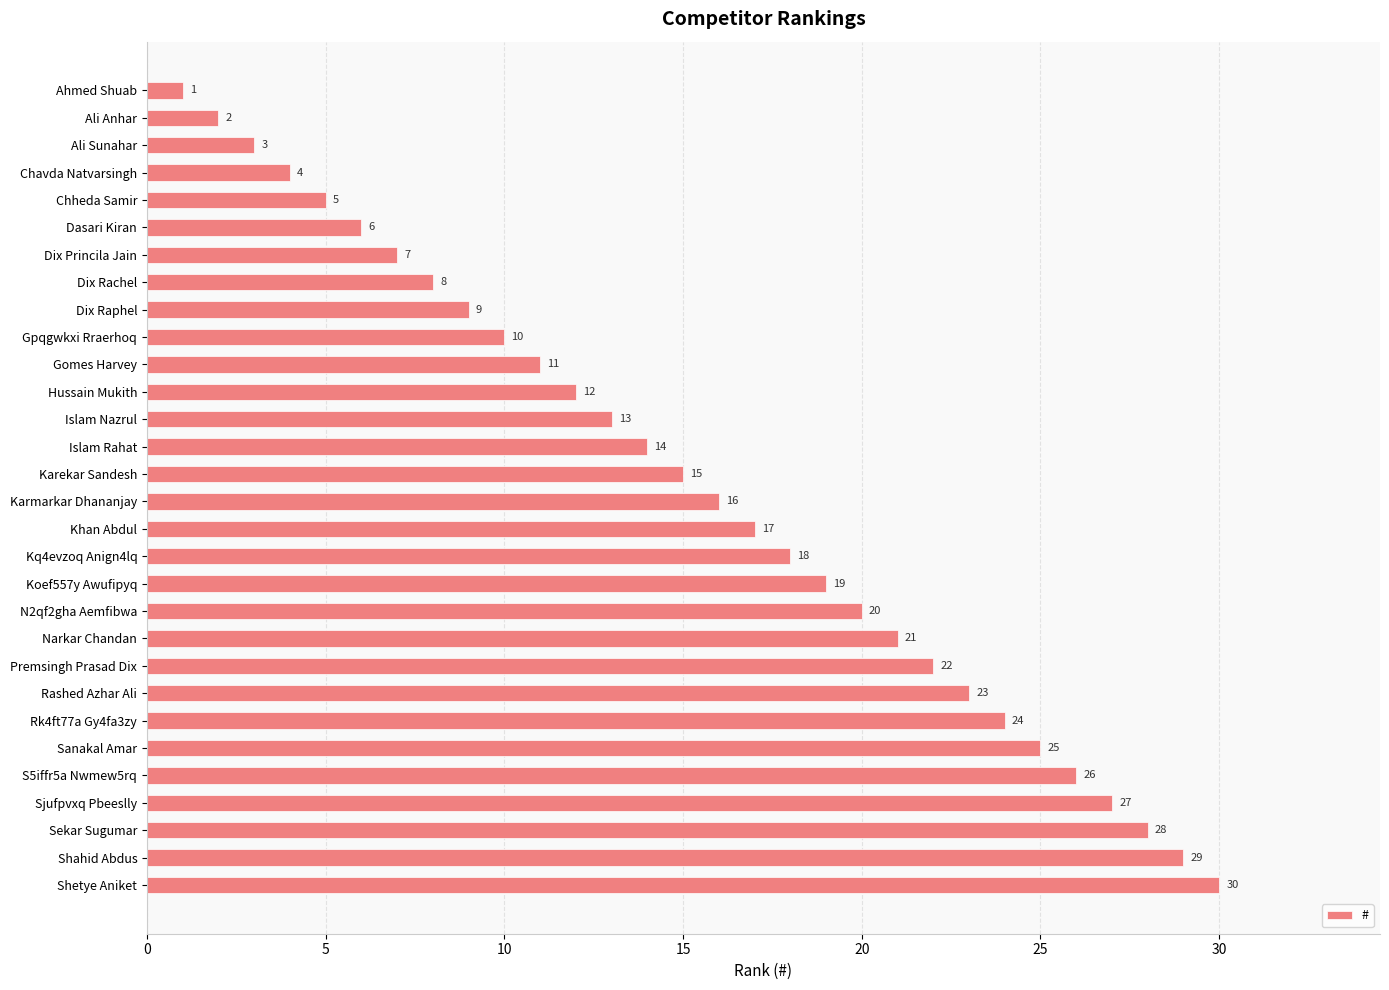

How many series are shown in this chart?

1